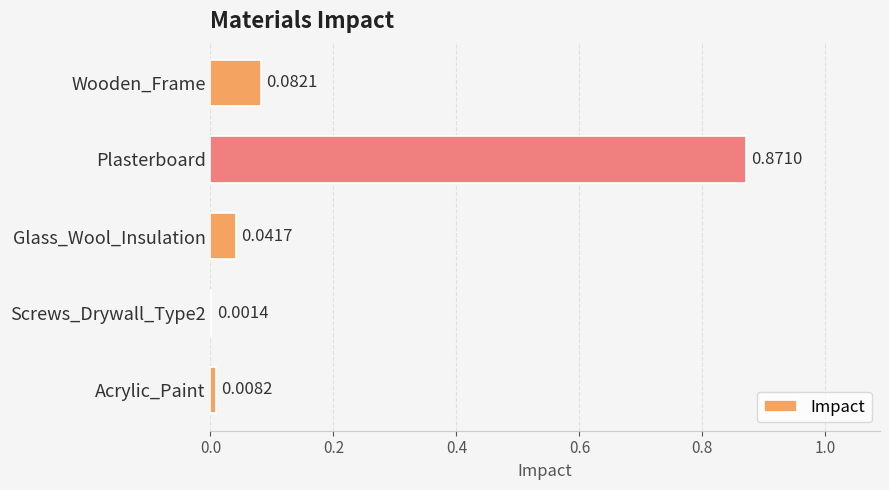

Which label corresponds to the largest value in the chart?

Plasterboard